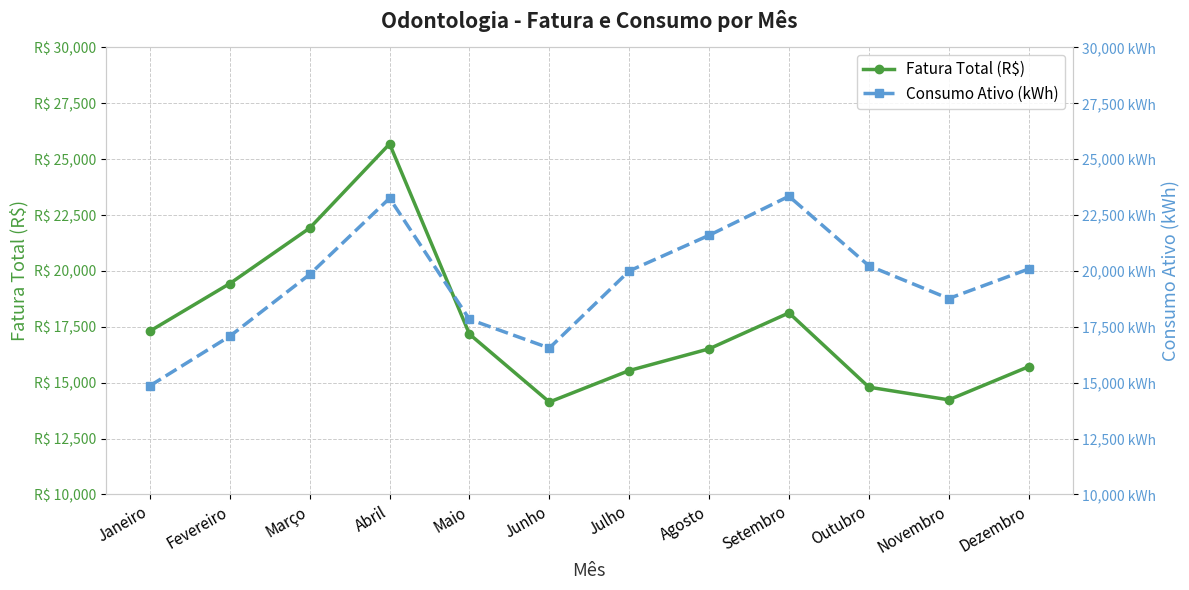

Where is the first local minimum for Fatura Total (R$)?

Junho